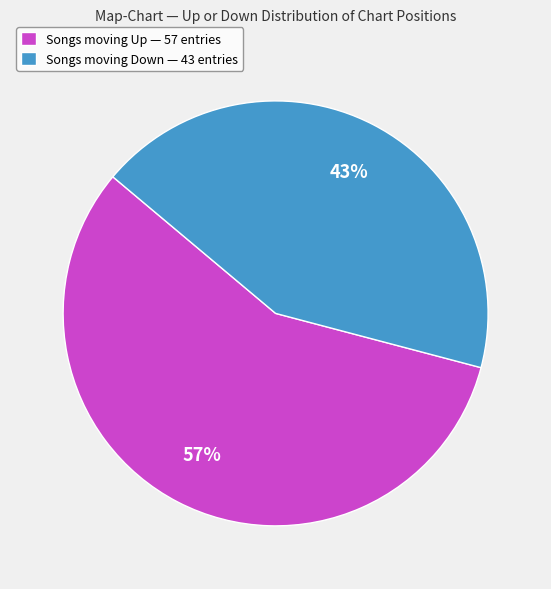

To the nearest percent, what portion does Songs moving Up — 57 entries represent?

57%